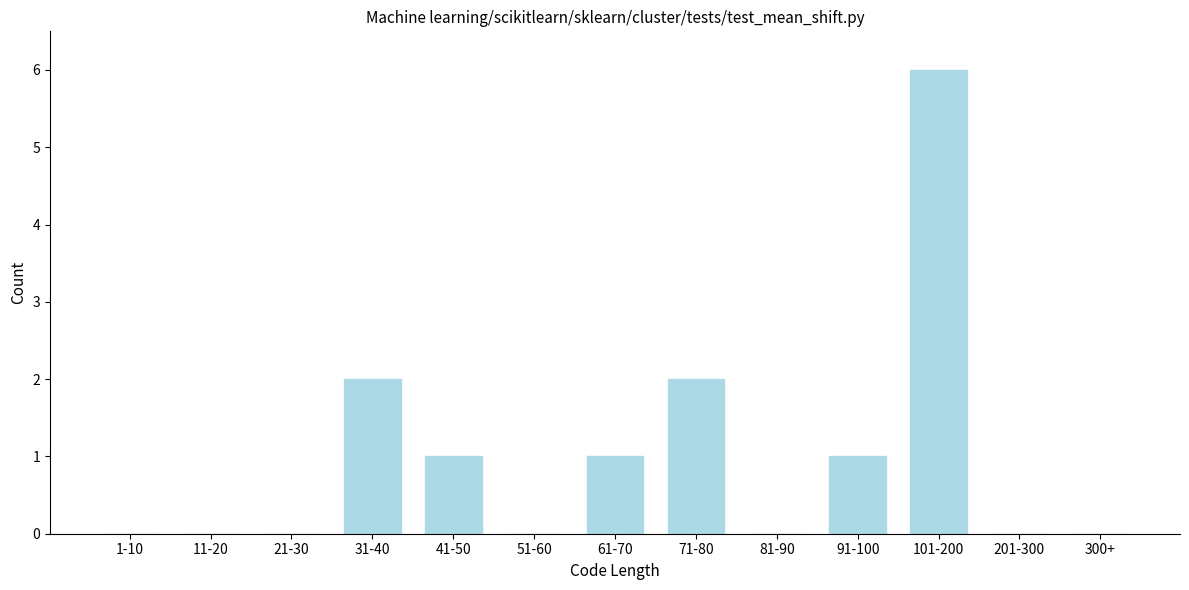

Reading left to right, transcribe all the data shown in this chart.

1-10=0	11-20=0	21-30=0	31-40=2	41-50=1	51-60=0	61-70=1	71-80=2	81-90=0	91-100=1	101-200=6	201-300=0	300+=0